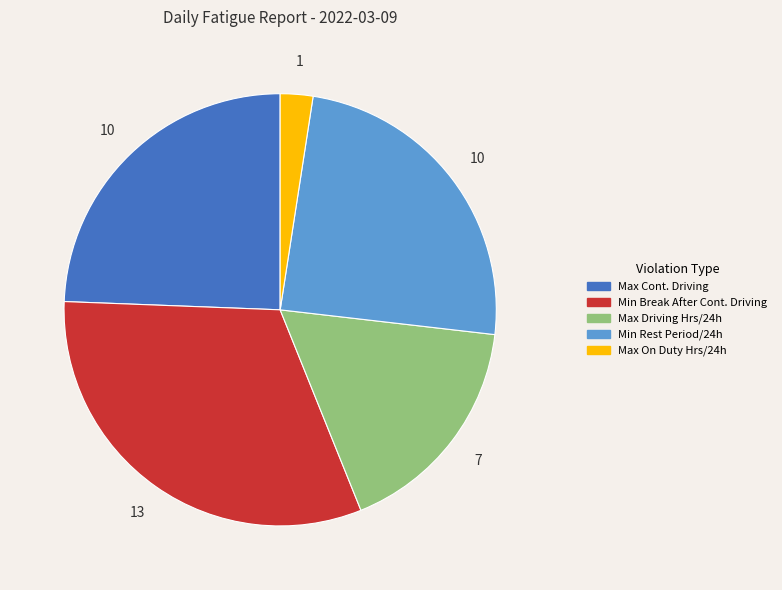

How many segments does this pie chart have?

5